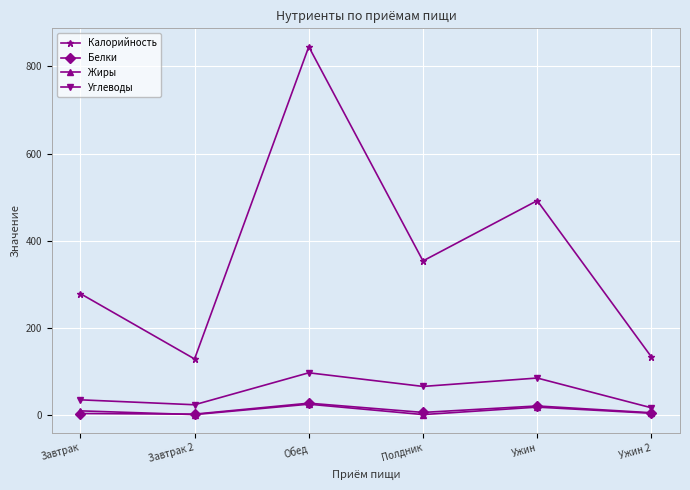

Which category has the highest value across all series?

Обед